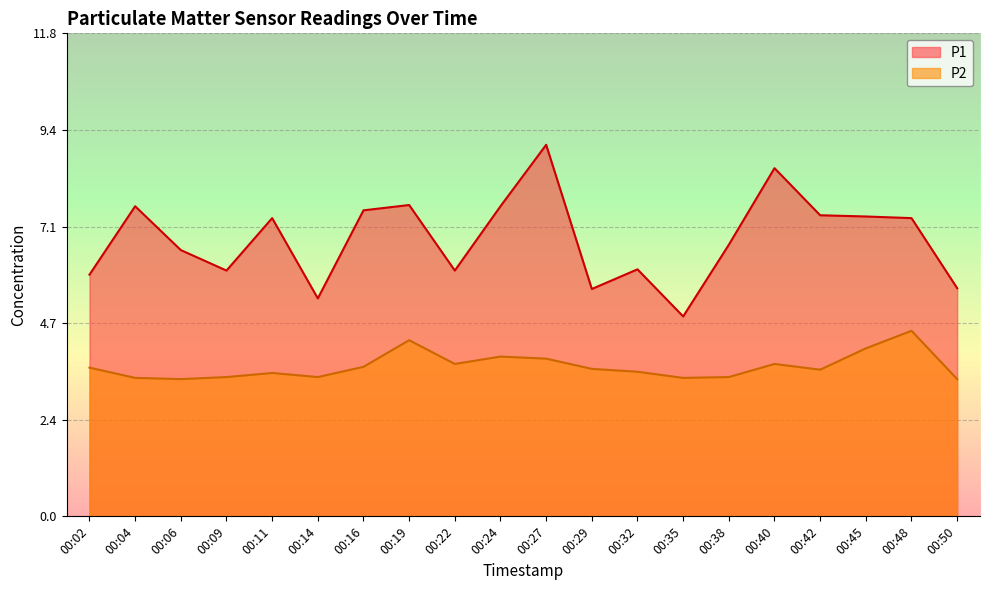

What is the maximum value shown in the chart?

9.1